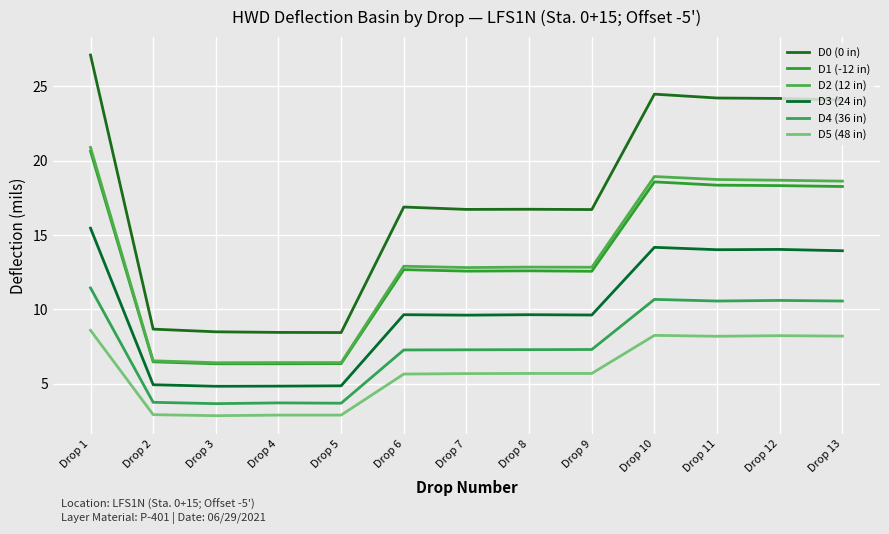

Reading left to right, extract all data points from this chart.

D0 (0 in): Drop 1=27.1	Drop 2=8.7	Drop 3=8.5	Drop 4=8.5	Drop 5=8.4	Drop 6=16.9	Drop 7=16.7	Drop 8=16.7	Drop 9=16.7	Drop 10=24.5	Drop 11=24.2	Drop 12=24.2	Drop 13=24.1
D1 (-12 in): Drop 1=20.6	Drop 2=6.5	Drop 3=6.3	Drop 4=6.3	Drop 5=6.4	Drop 6=12.7	Drop 7=12.6	Drop 8=12.6	Drop 9=12.6	Drop 10=18.6	Drop 11=18.4	Drop 12=18.3	Drop 13=18.3
D2 (12 in): Drop 1=20.9	Drop 2=6.5	Drop 3=6.4	Drop 4=6.4	Drop 5=6.4	Drop 6=12.9	Drop 7=12.8	Drop 8=12.8	Drop 9=12.8	Drop 10=18.9	Drop 11=18.7	Drop 12=18.7	Drop 13=18.6
D3 (24 in): Drop 1=15.5	Drop 2=4.9	Drop 3=4.8	Drop 4=4.8	Drop 5=4.9	Drop 6=9.7	Drop 7=9.6	Drop 8=9.7	Drop 9=9.6	Drop 10=14.2	Drop 11=14.0	Drop 12=14.0	Drop 13=13.9
D4 (36 in): Drop 1=11.4	Drop 2=3.8	Drop 3=3.7	Drop 4=3.7	Drop 5=3.7	Drop 6=7.3	Drop 7=7.3	Drop 8=7.3	Drop 9=7.3	Drop 10=10.7	Drop 11=10.6	Drop 12=10.6	Drop 13=10.6
D5 (48 in): Drop 1=8.6	Drop 2=2.9	Drop 3=2.9	Drop 4=2.9	Drop 5=2.9	Drop 6=5.7	Drop 7=5.7	Drop 8=5.7	Drop 9=5.7	Drop 10=8.3	Drop 11=8.2	Drop 12=8.2	Drop 13=8.2